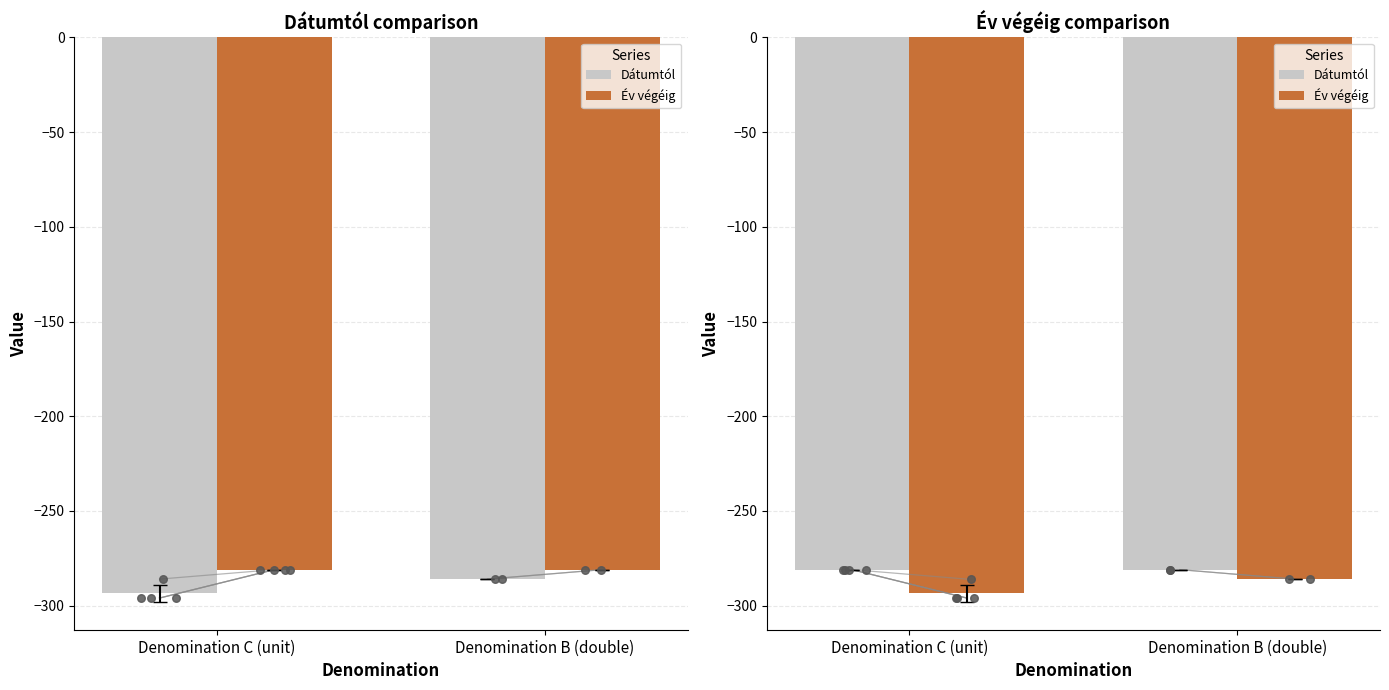

At which category is the sum across all series the highest?

Denomination B (double)